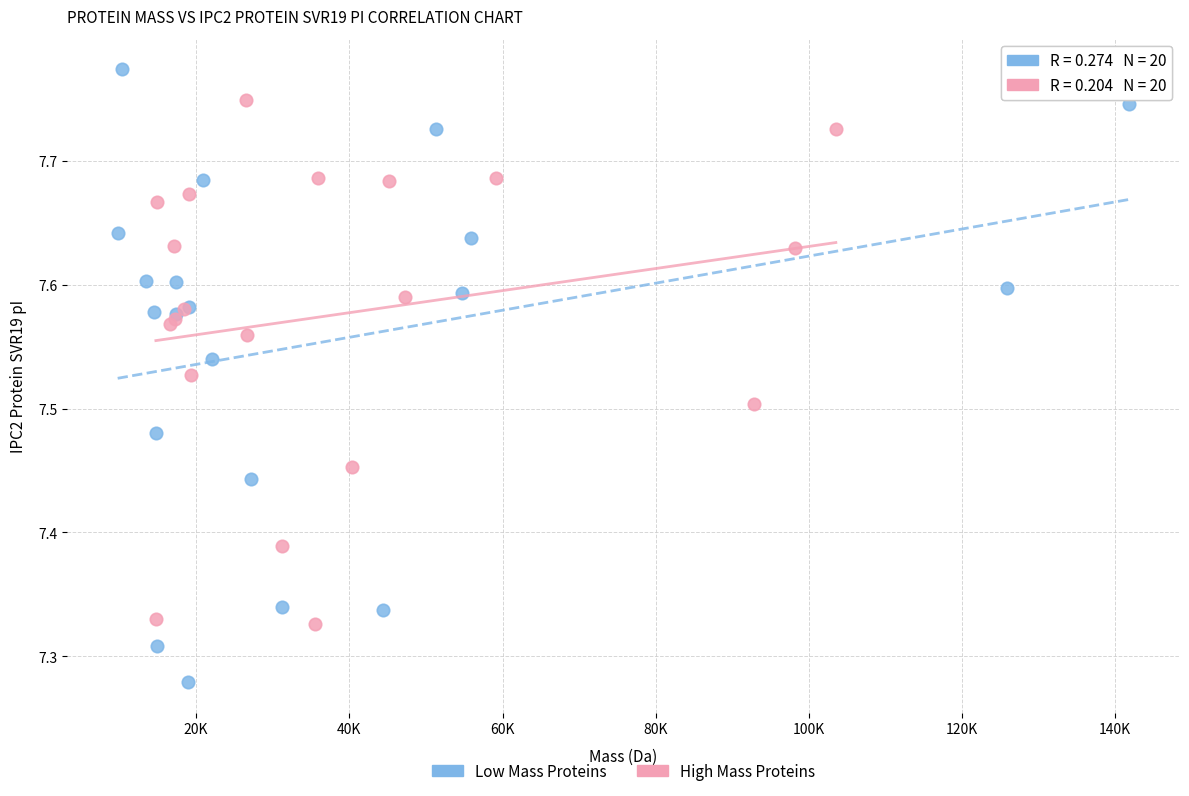

Which series reaches the maximum Y coordinate?

Low Mass Proteins